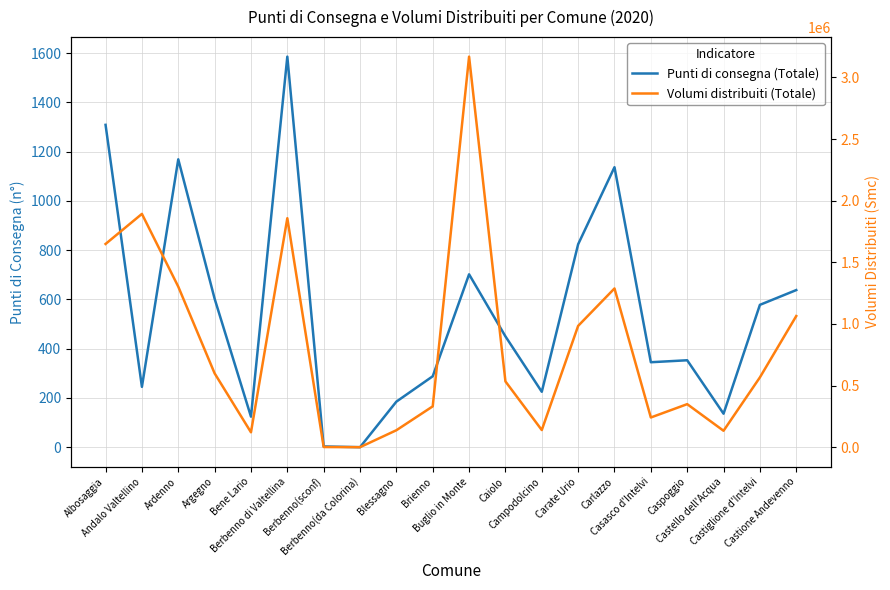

Rank the series by their maximum value, from highest to lowest.

Volumi distribuiti (Totale), Punti di consegna (Totale)